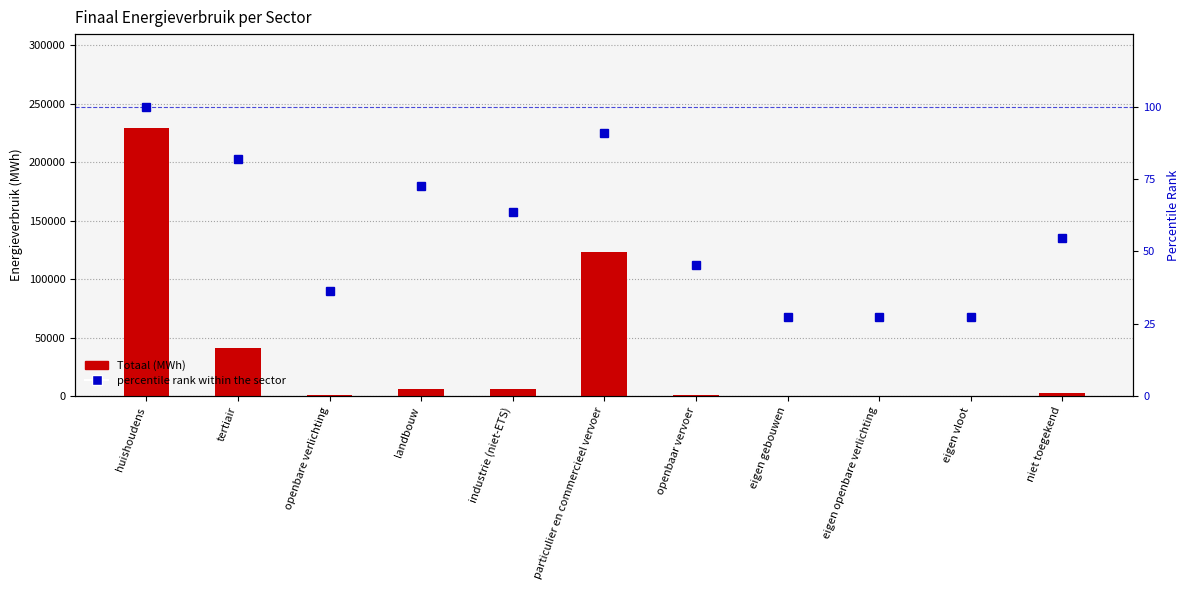

Reading left to right, list all the values displayed in this chart.

Totaal (MWh): 229218.0	41488.8	844.1	5844.7	5792.0	123571.4	1066.3	0.0	0.0	0.0	3046.5
percentile rank within the sector: 100.0	81.8	36.4	72.7	63.6	90.9	45.5	27.3	27.3	27.3	54.5